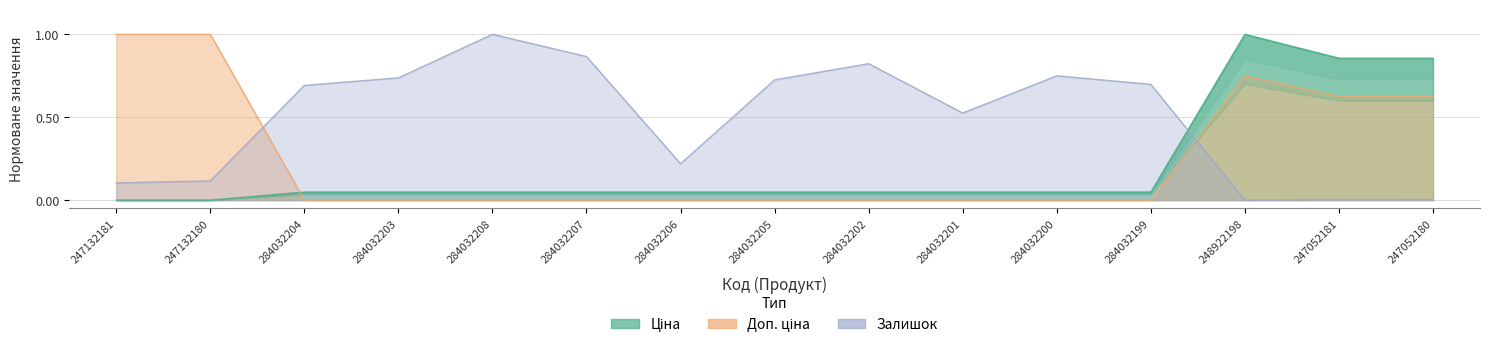

What are all the series names shown in the legend?

Ціна, Доп. ціна, Залишок